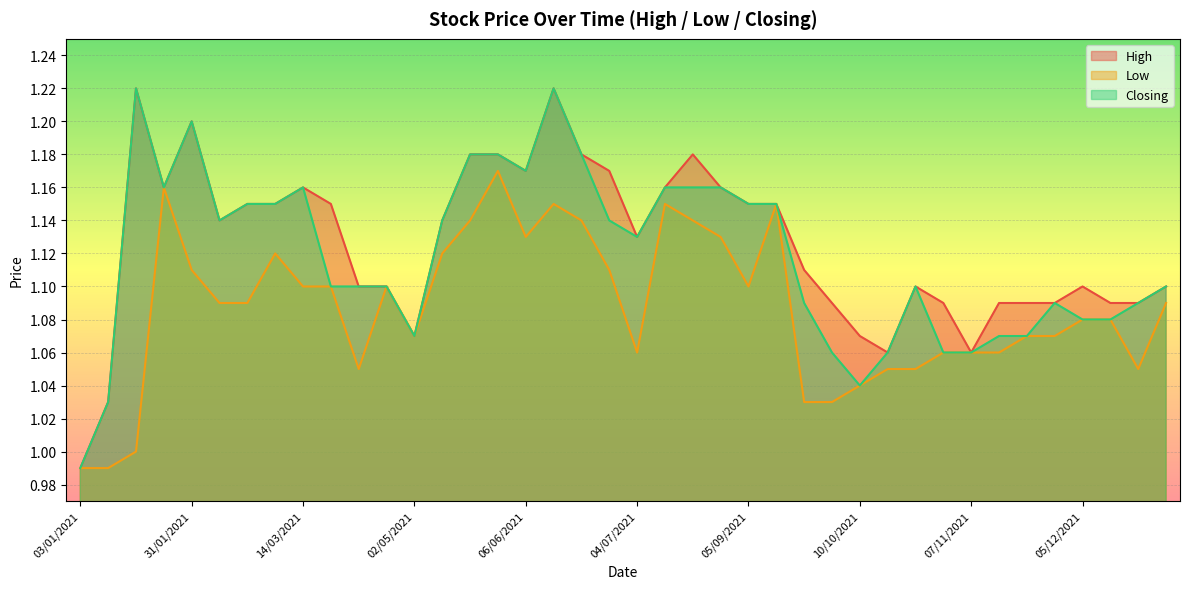

Which label corresponds to the smallest value in the chart?

03/01/2021